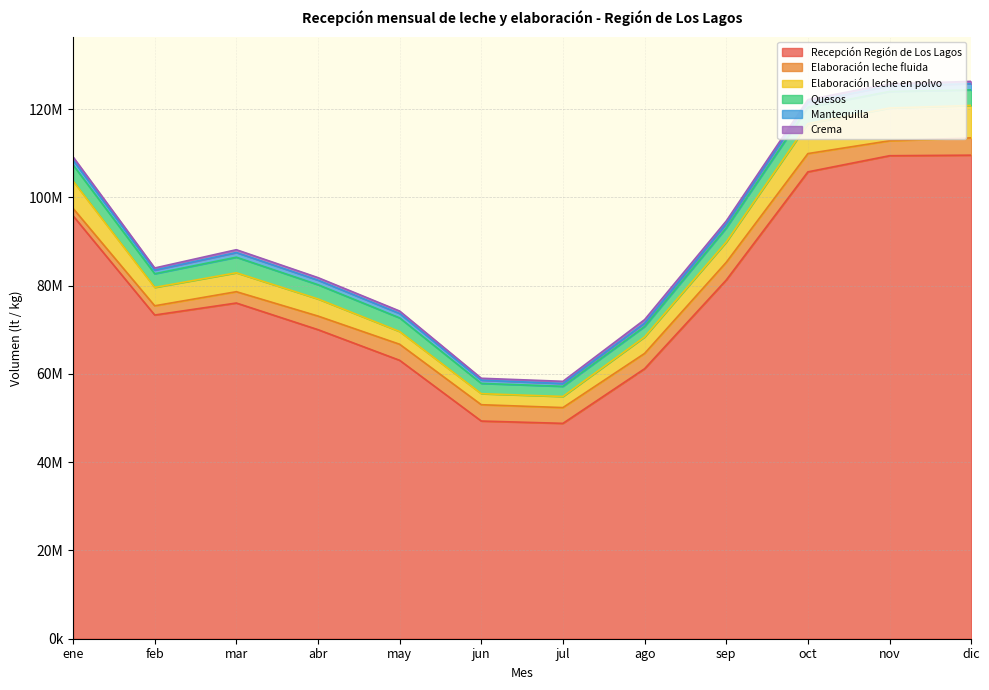

What is the value of the Crema point at the 1st from the left?

717006